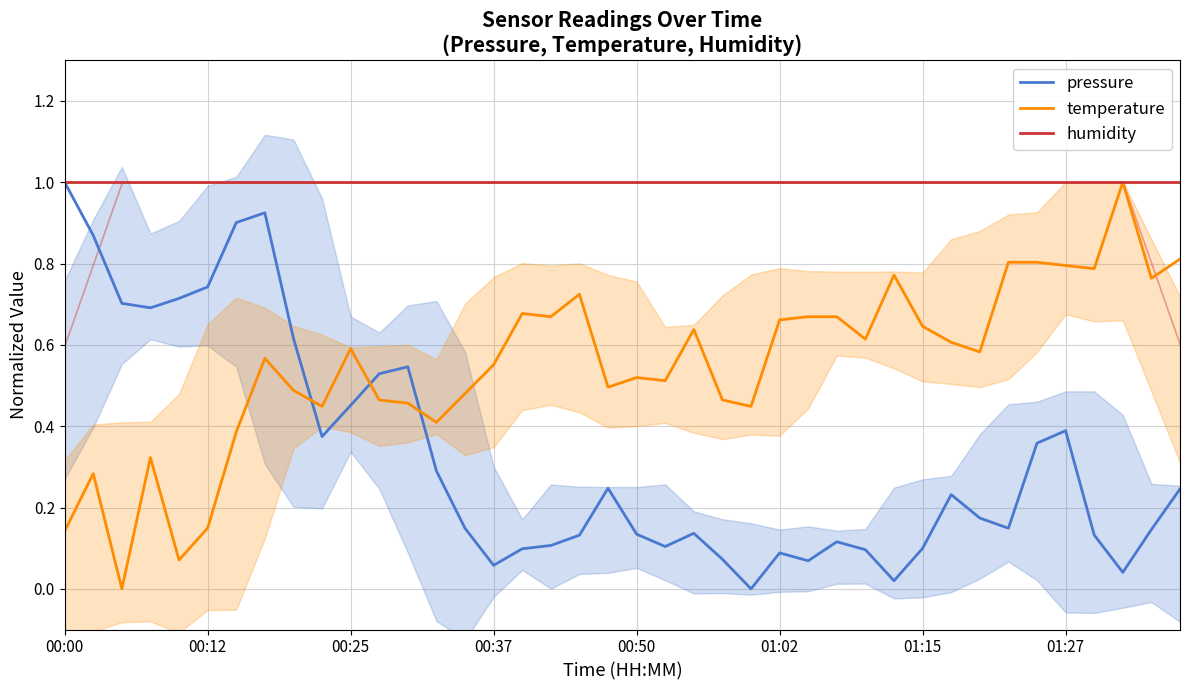

The value of humidity at 39 is 0.5. True or false?

False